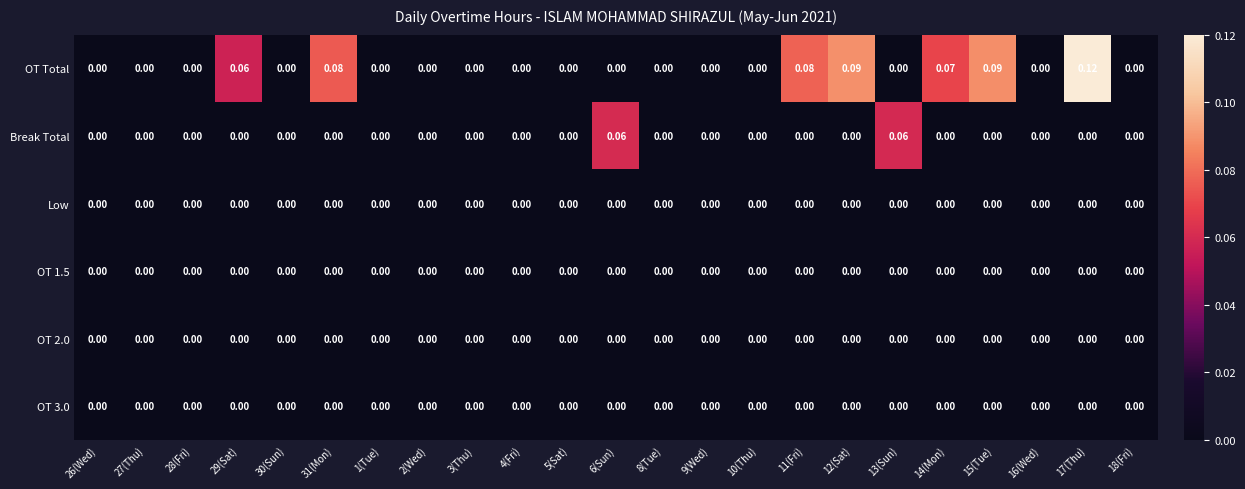

Between 26(Wed) and 15(Tue), which series saw the biggest shift?

OT Total